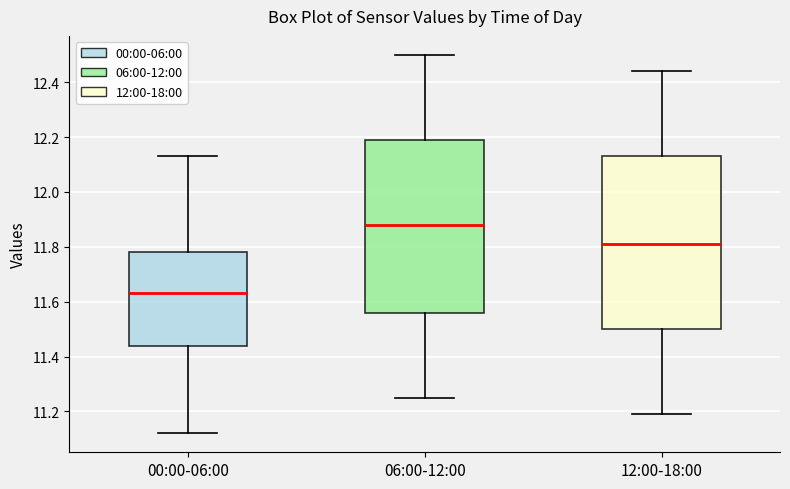

Reading left to right, read every box against the y-axis: the position of its median line, the range the box covers, and the ends of its whiskers. The values are not printed on the chart, so give them approximately, as read against the axis.

00:00-06:00: median 11.64, box 11.44 to 11.78, whiskers 11.12 to 12.14
06:00-12:00: median 11.88, box 11.56 to 12.20, whiskers 11.26 to 12.50
12:00-18:00: median 11.82, box 11.50 to 12.14, whiskers 11.20 to 12.44